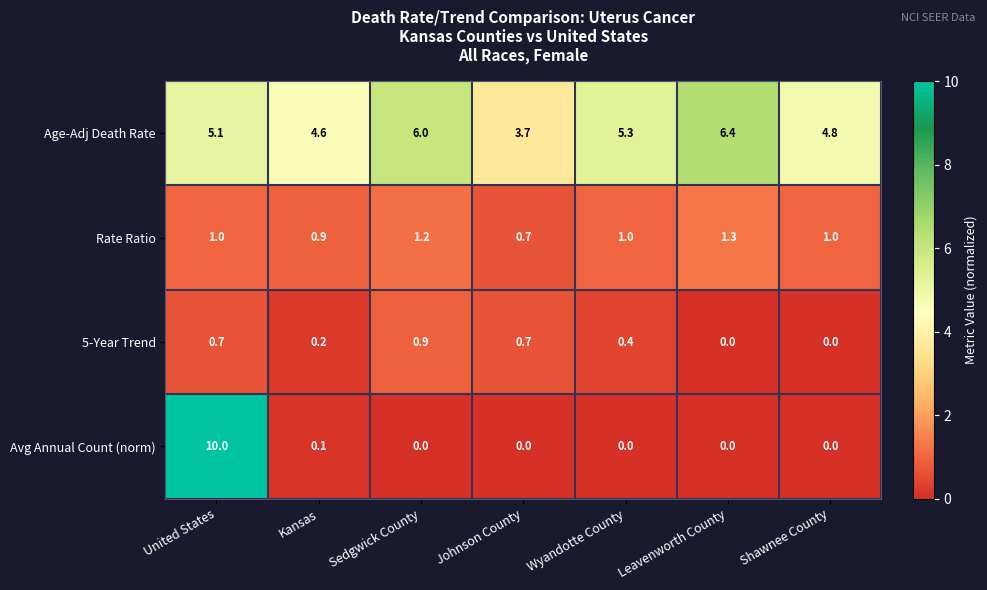

Count the number of categories in the chart.

7